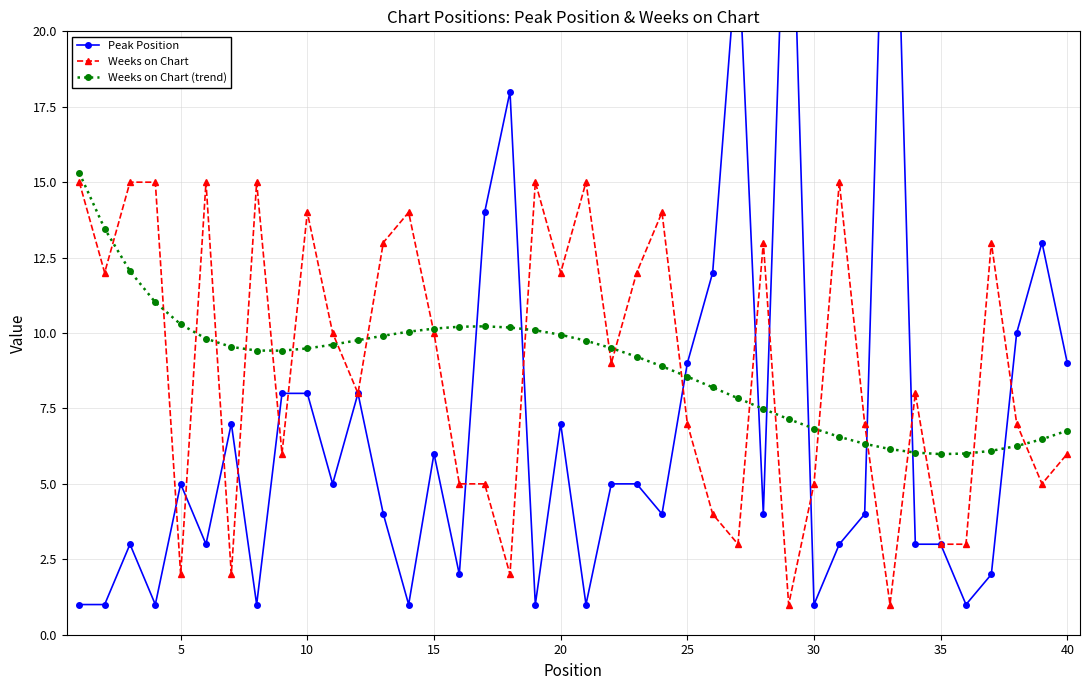

The value of Weeks on Chart (trend) at 25 is 8.6. True or false?

True